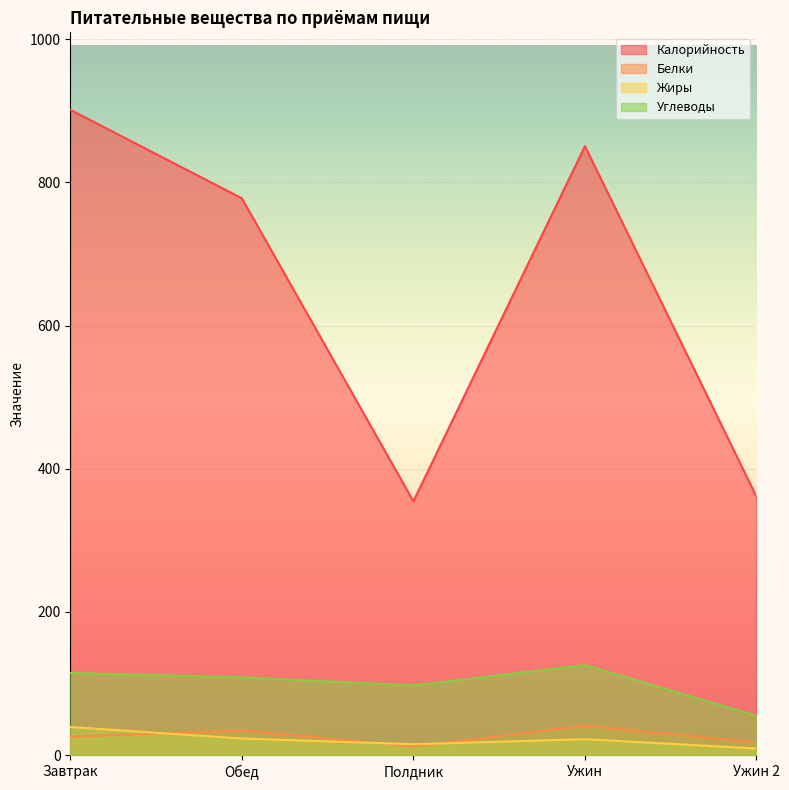

Reading left to right, transcribe all the data shown in this chart.

Калорийность: Завтрак=901.4	Обед=777.8	Полдник=354.6	Ужин=850.7	Ужин 2=361.1
Белки: Завтрак=25.7	Обед=34.5	Полдник=12.1	Ужин=41.3	Ужин 2=17.6
Жиры: Завтрак=39.4	Обед=23.2	Полдник=15.3	Ужин=22.4	Ужин 2=9.3
Углеводы: Завтрак=114.9	Обед=108.7	Полдник=97.4	Ужин=125.9	Ужин 2=55.0